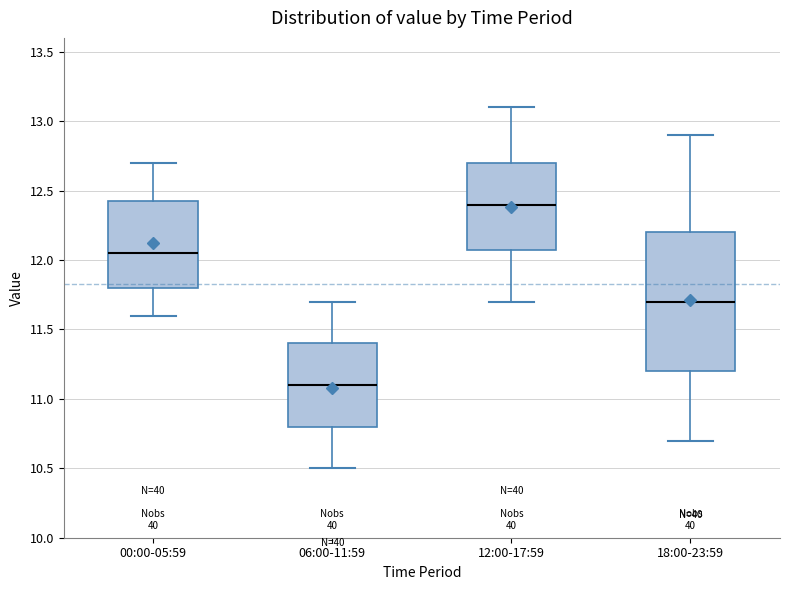

Reading left to right, read every box against the y-axis: the position of its median line, the range the box covers, and the ends of its whiskers. The values are not printed on the chart, so give them approximately, as read against the axis.

00:00-05:59: median 12.05, box 11.80 to 12.45, whiskers 11.60 to 12.70
06:00-11:59: median 11.10, box 10.80 to 11.40, whiskers 10.50 to 11.70
12:00-17:59: median 12.40, box 12.10 to 12.70, whiskers 11.70 to 13.10
18:00-23:59: median 11.70, box 11.20 to 12.20, whiskers 10.70 to 12.90